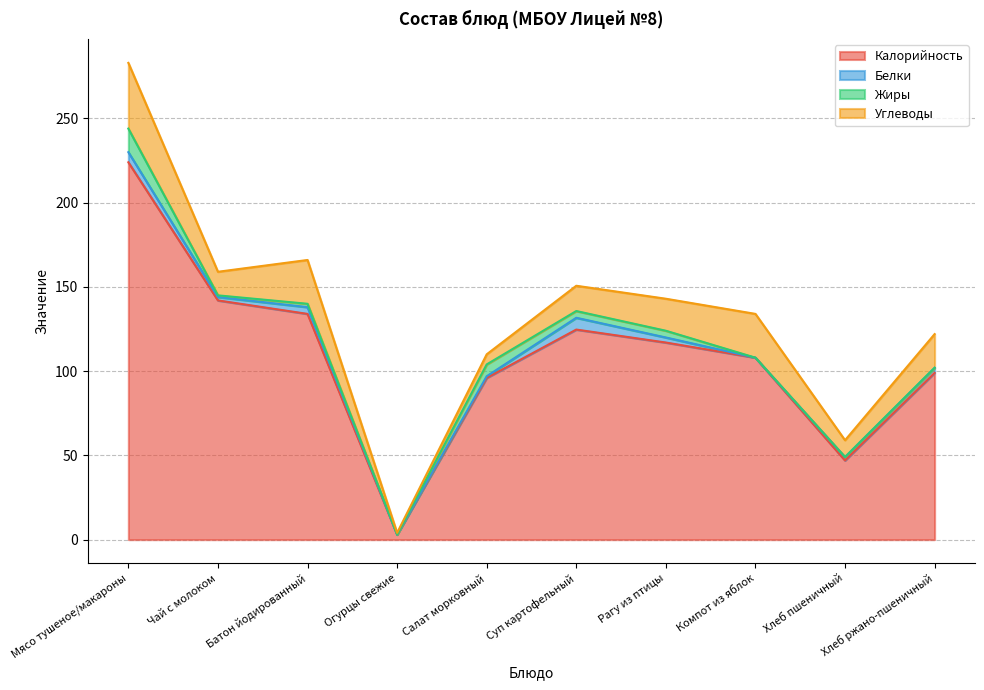

Does the chart display data point markers on the line(s)?

No